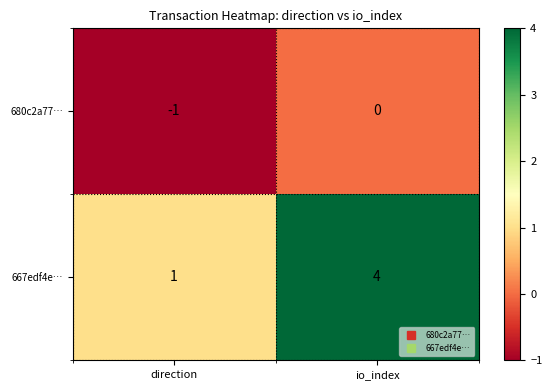

Which series has the widest spread of values?

667edf4e…